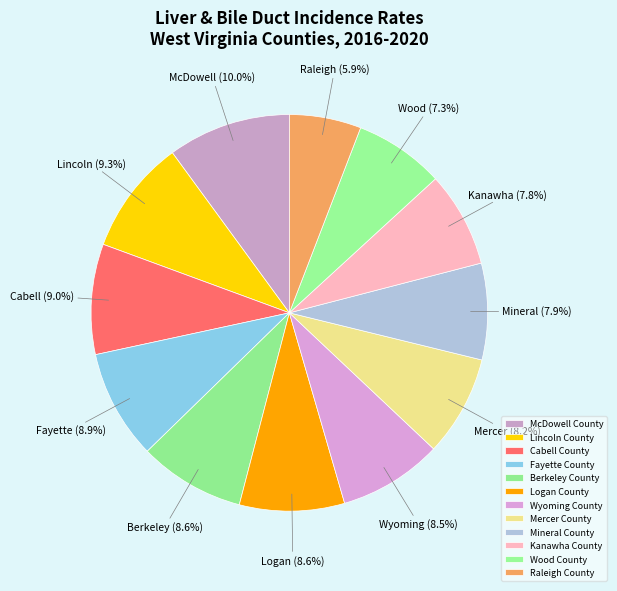

How many segments does this pie chart have?

12